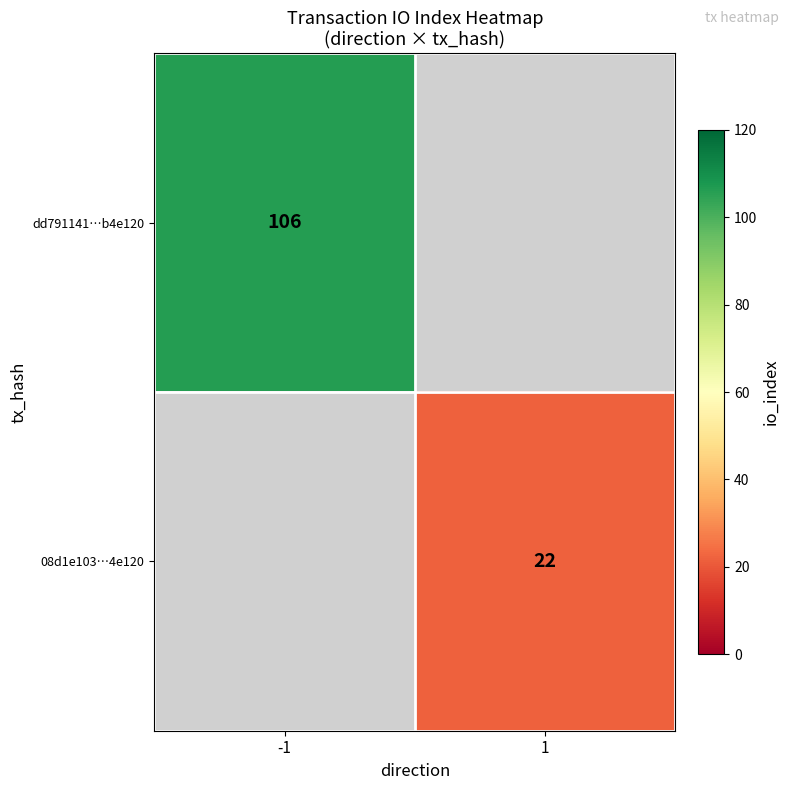

The value of 08d1e103…4e120 at 1 is 11. True or false?

False